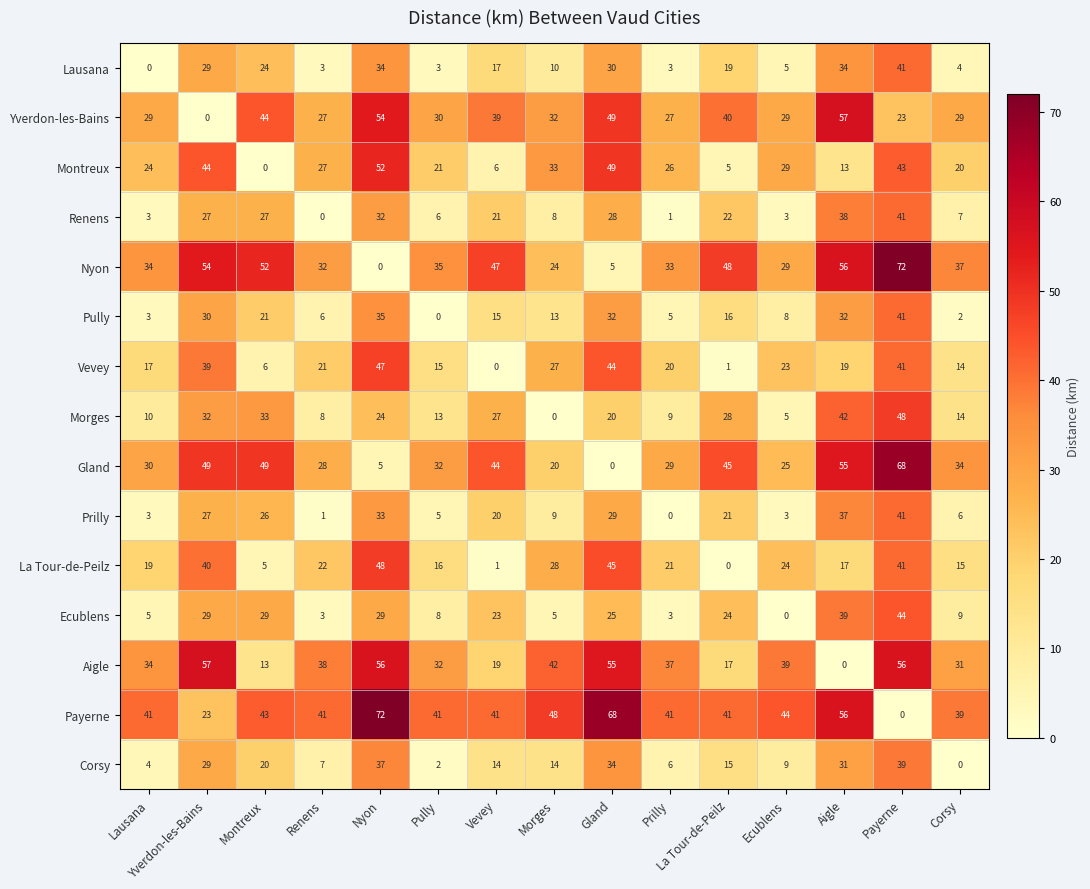

At which label does Vevey first exceed 20?

Yverdon-les-Bains